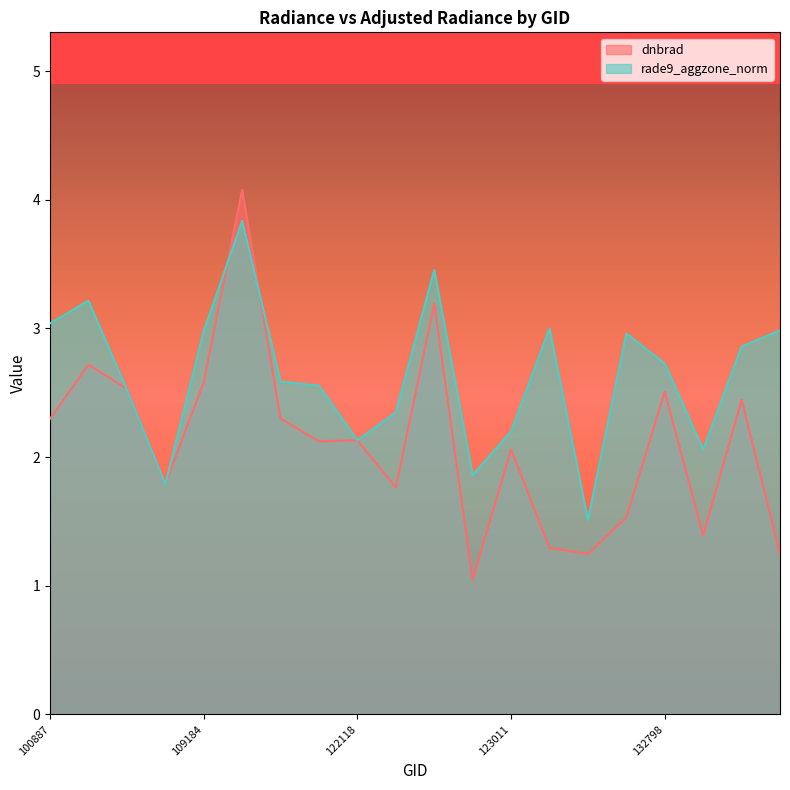

At which category does rade9_aggzone_norm reach its first local peak?

102751